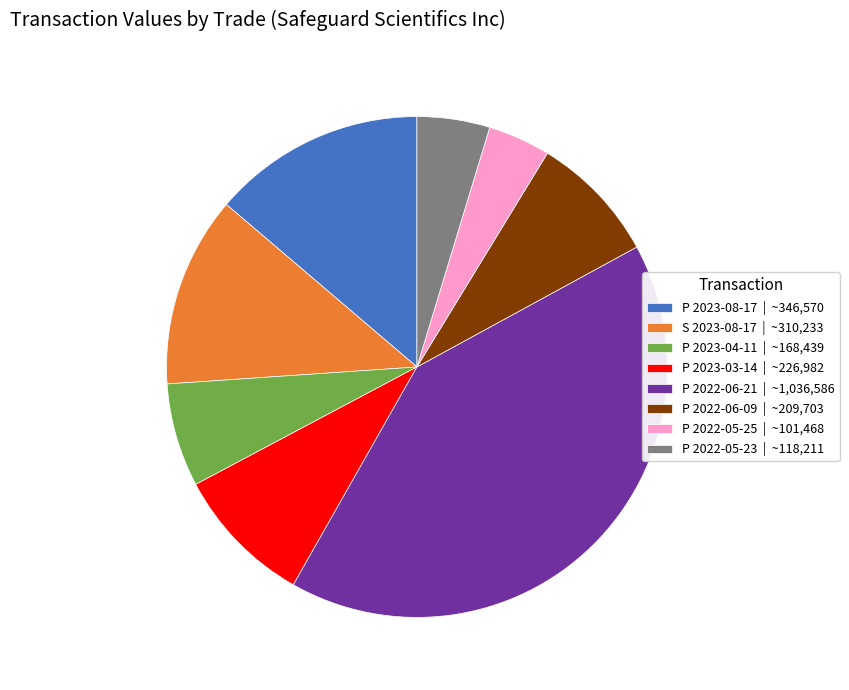

Which slice is the largest?

P 2022-06-21